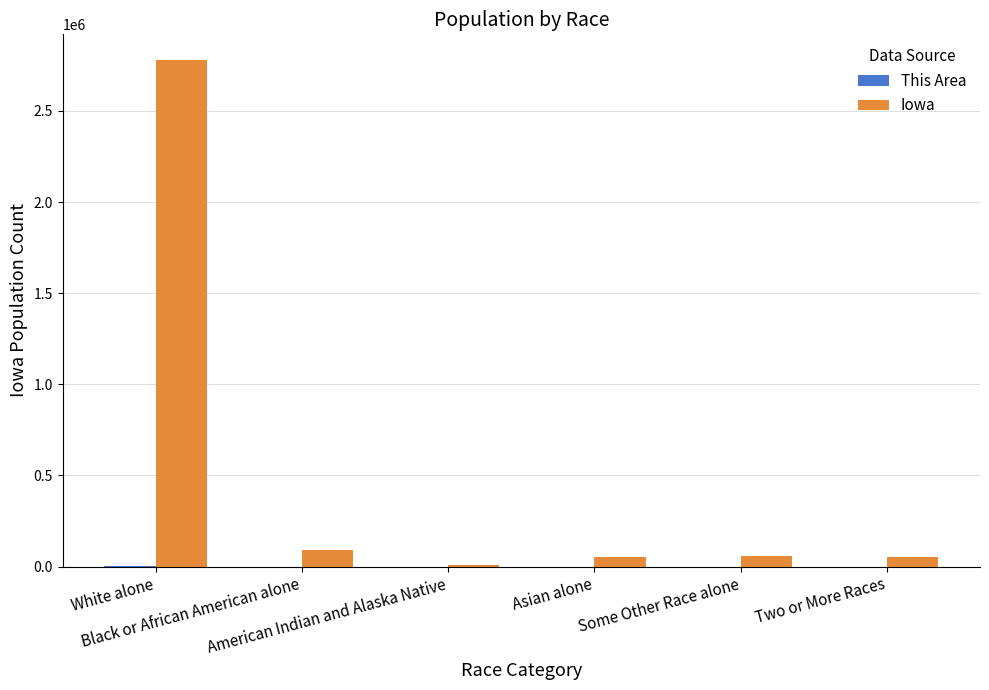

Are the bars horizontal?

No